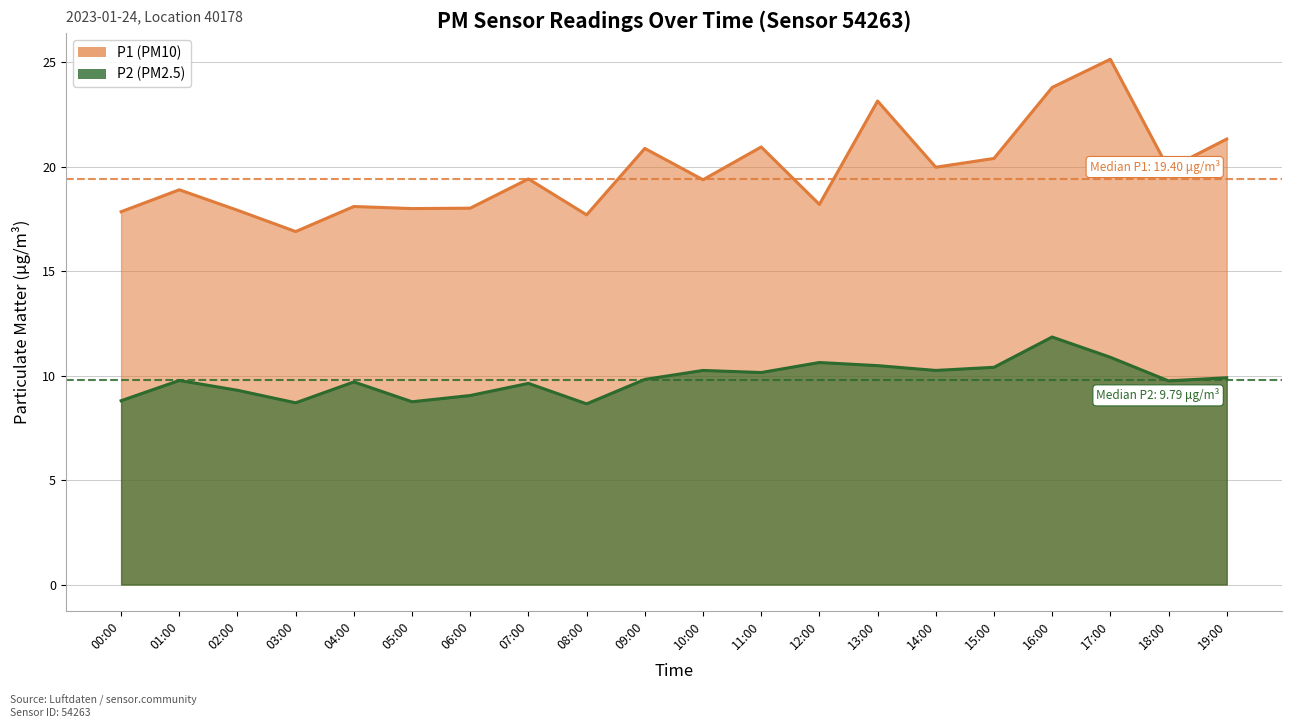

List the series in order of their overall mean, lowest first.

P2, P1